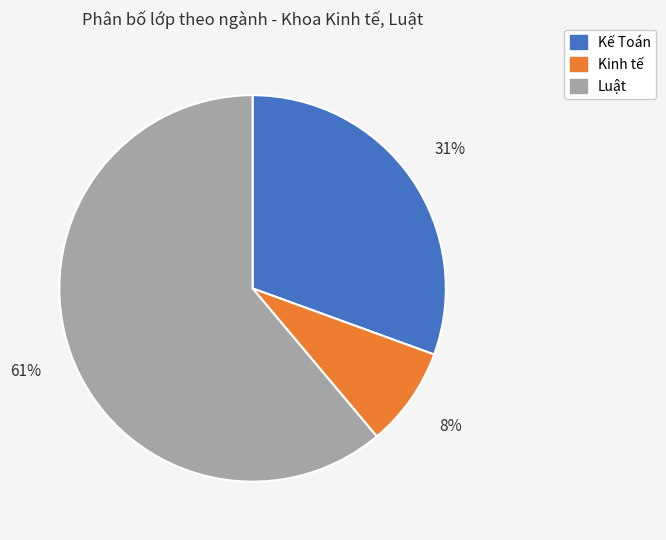

How many slices are in this pie chart?

3